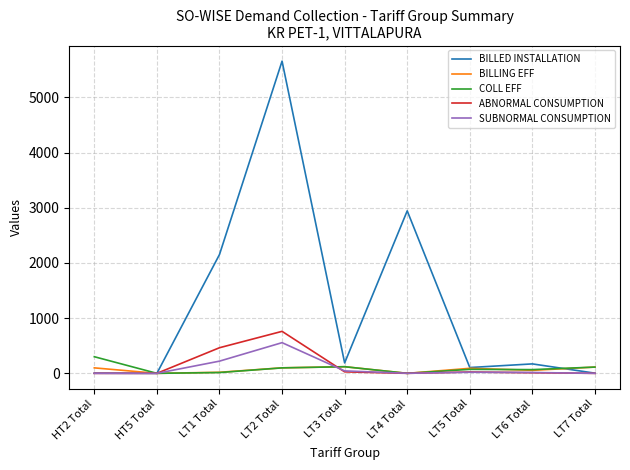

What is the difference between the second highest and minimum values in the BILLED INSTALLATION series?

2945.0